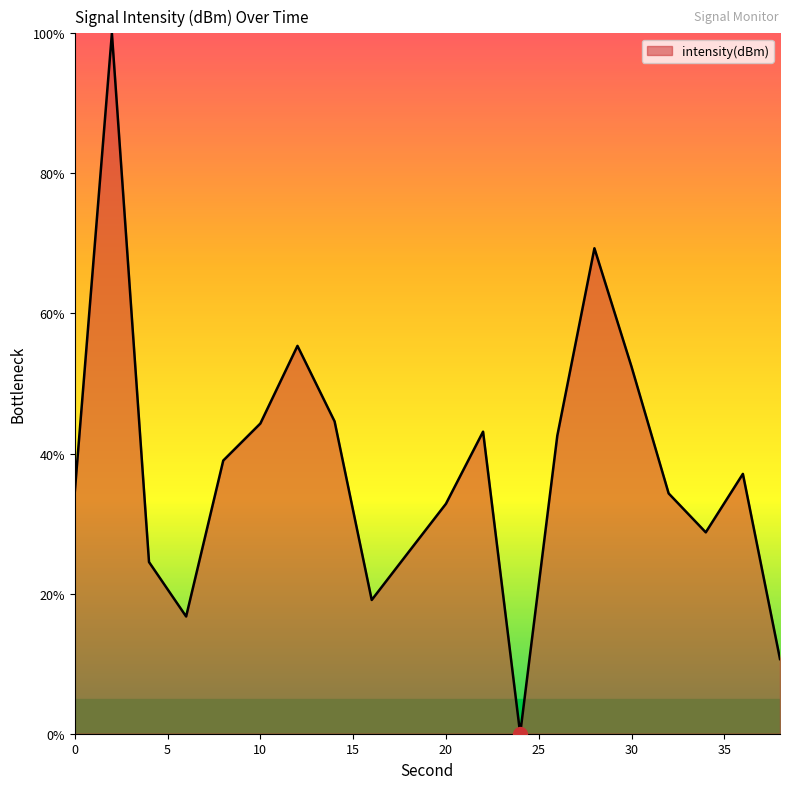

What is the maximum value shown in the chart?

100.0